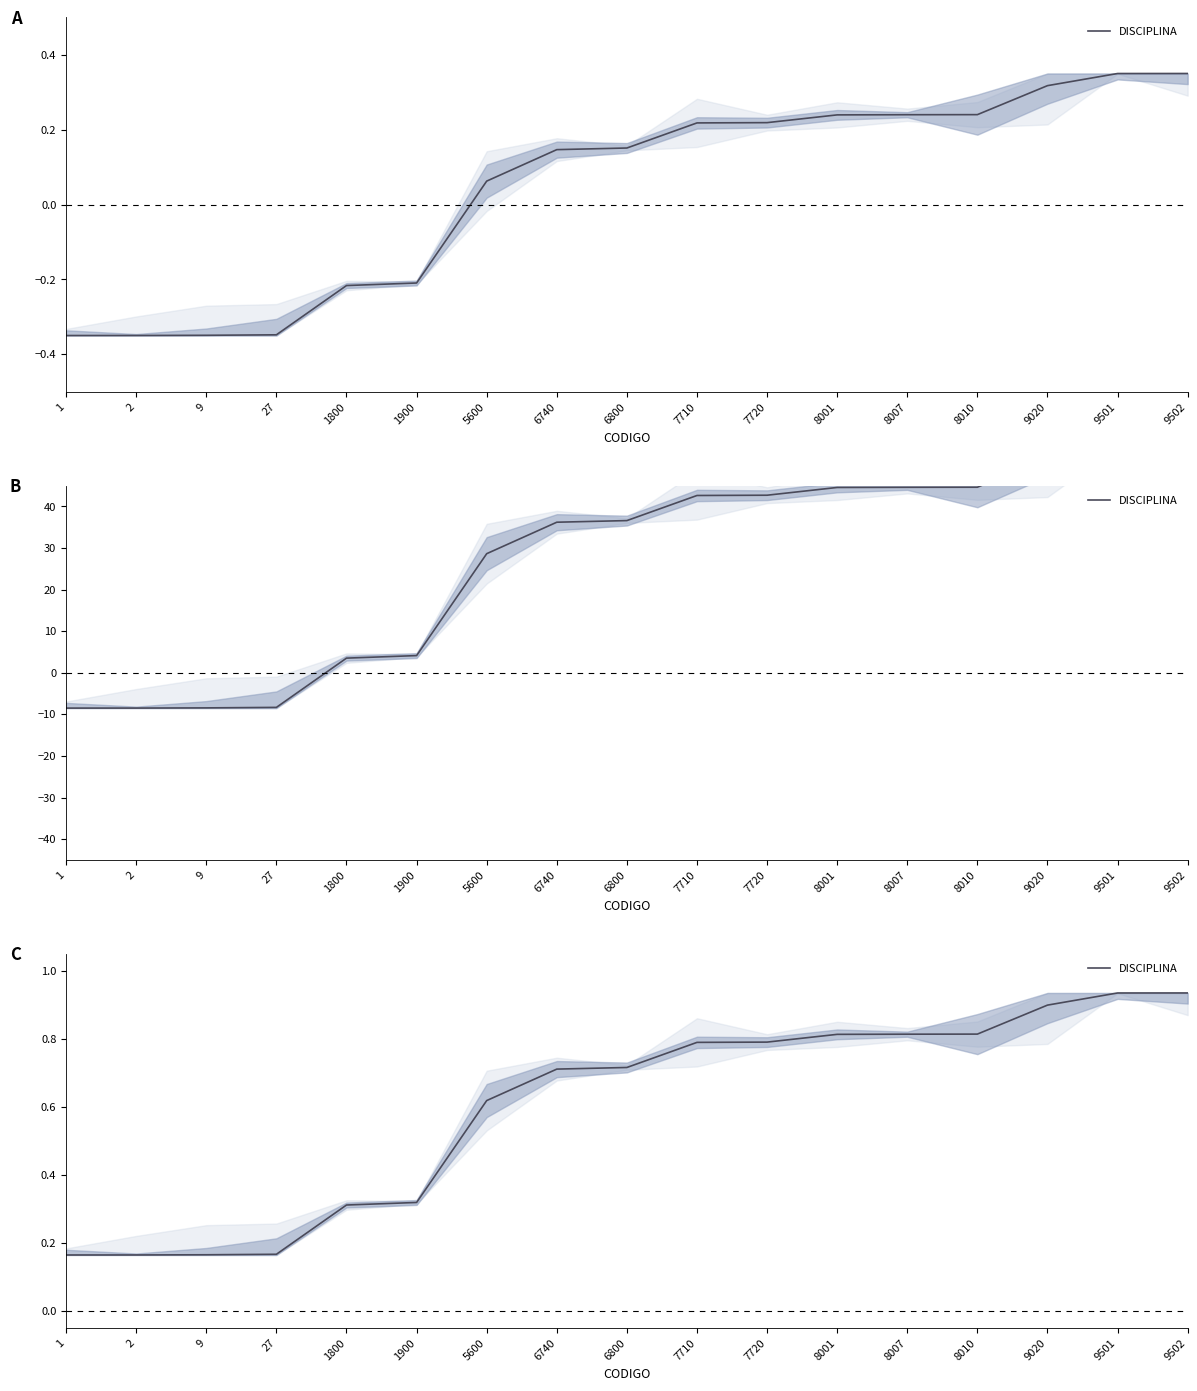

Does the chart display data point markers on the line(s)?

No